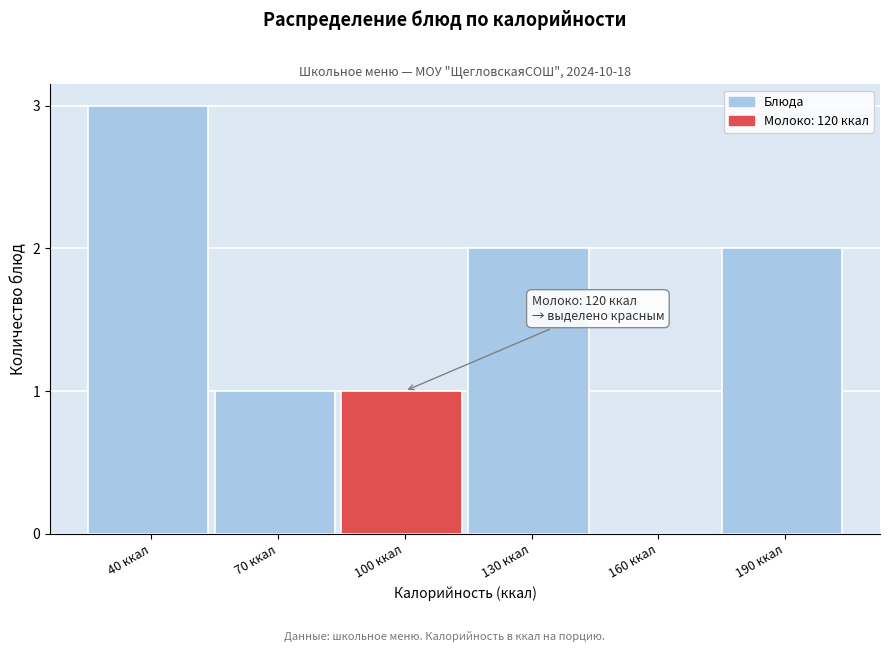

Reading left to right, what are all the values shown in this chart?

40 ккал=3	70 ккал=1	100 ккал=1	130 ккал=2	160 ккал=0	190 ккал=2